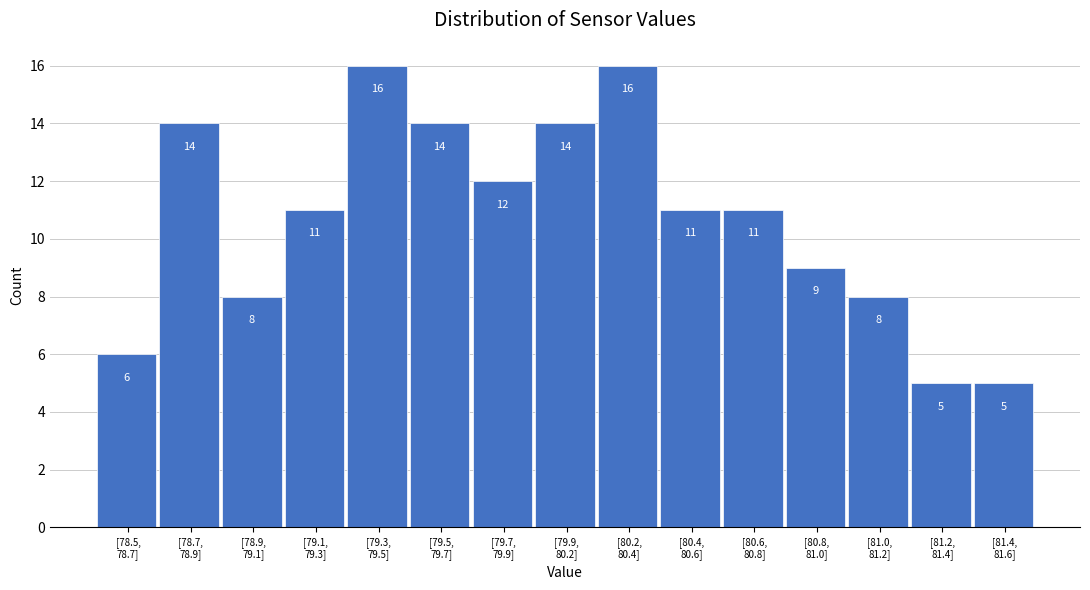

Reading left to right, what are all the values shown in this chart?

6	14	8	11	16	14	12	14	16	11	11	9	8	5	5